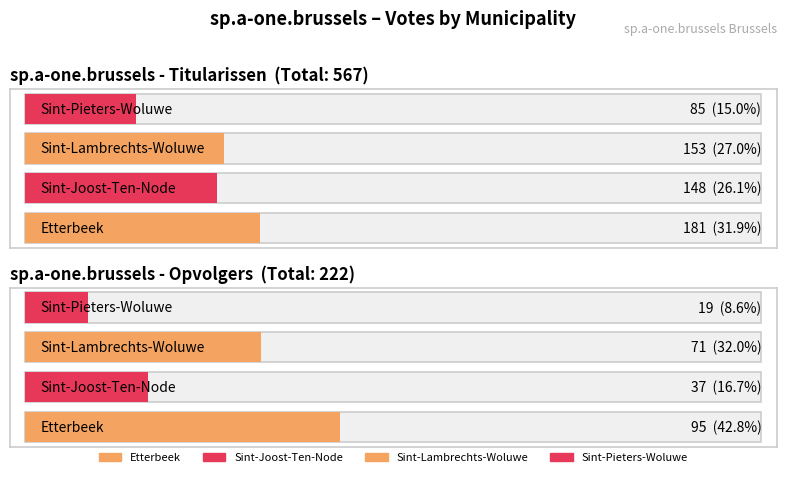

List the labels in order of Etterbeek value, largest first.

Titularissen, Opvolgers